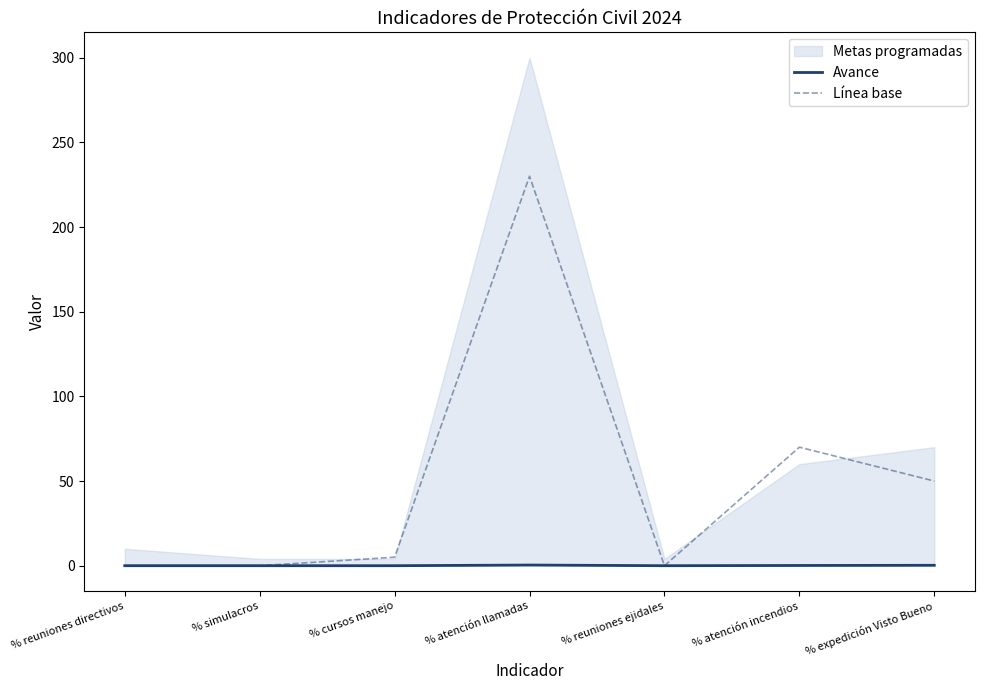

Is it true that Línea base equals 95.5 at % simulacros?

False